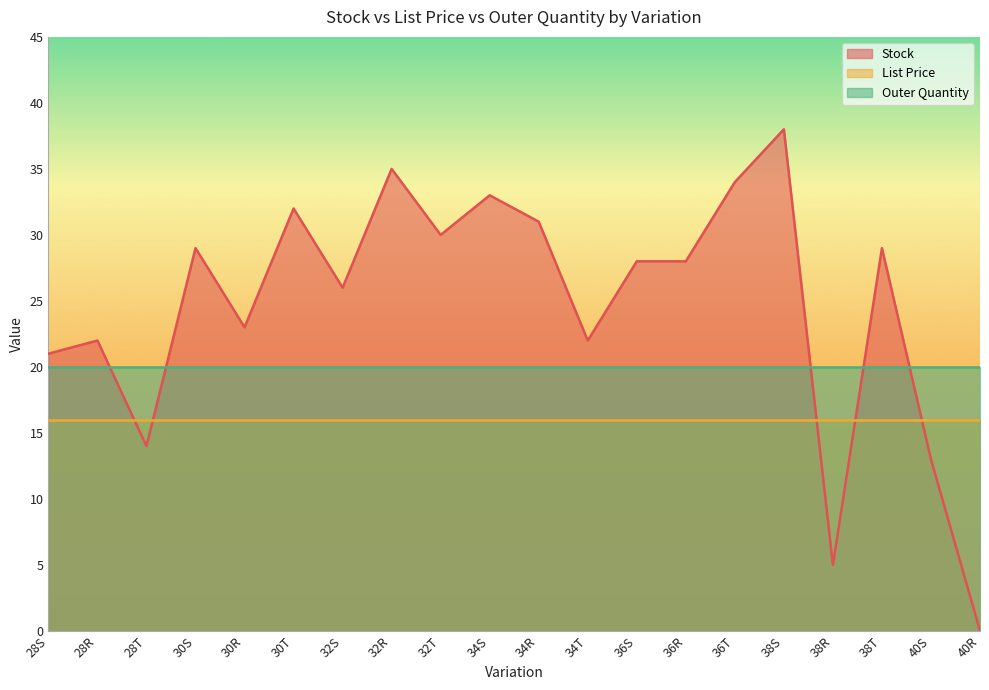

Reading left to right, transcribe all the data shown in this chart.

Stock: 21.0	22.0	14.0	29.0	23.0	32.0	26.0	35.0	30.0	33.0	31.0	22.0	28.0	28.0	34.0	38.0	5.0	29.0	13.0	0.0
List Price: 15.9	15.9	15.9	15.9	15.9	15.9	15.9	15.9	15.9	15.9	15.9	15.9	15.9	15.9	15.9	15.9	15.9	15.9	15.9	15.9
Outer Quantity: 20.0	20.0	20.0	20.0	20.0	20.0	20.0	20.0	20.0	20.0	20.0	20.0	20.0	20.0	20.0	20.0	20.0	20.0	20.0	20.0